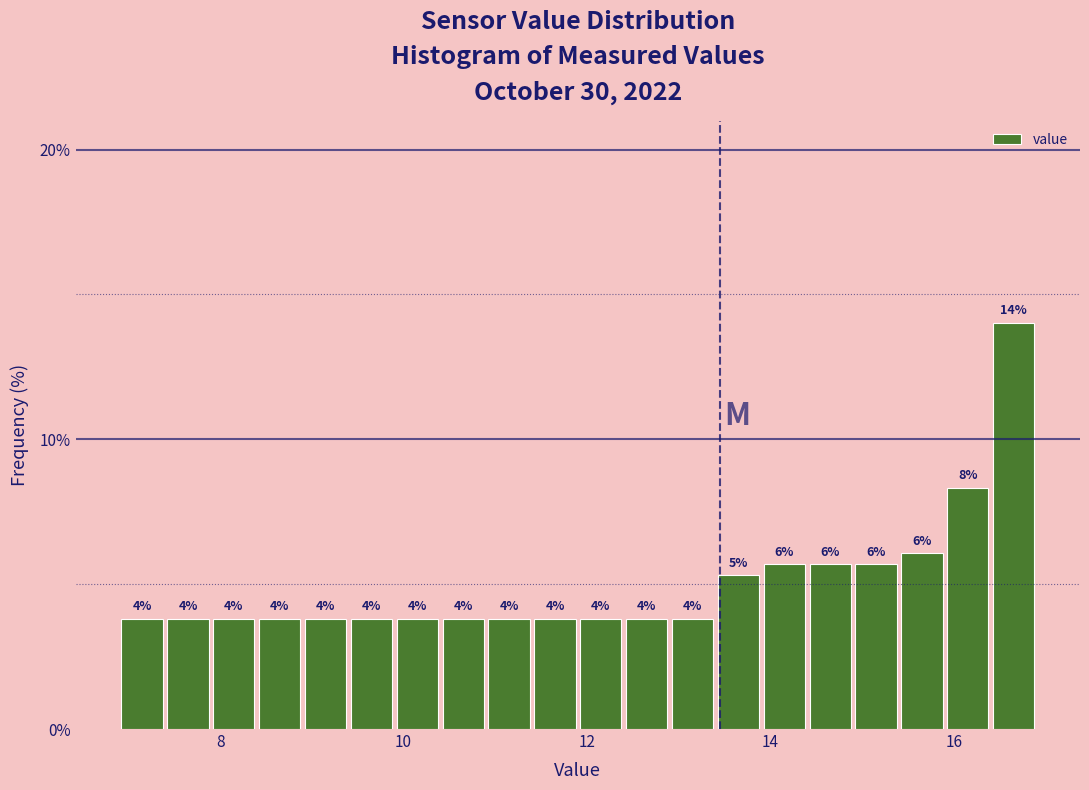

Read against the x-axis, roughly where is the centre of the tallest bar?

16.6